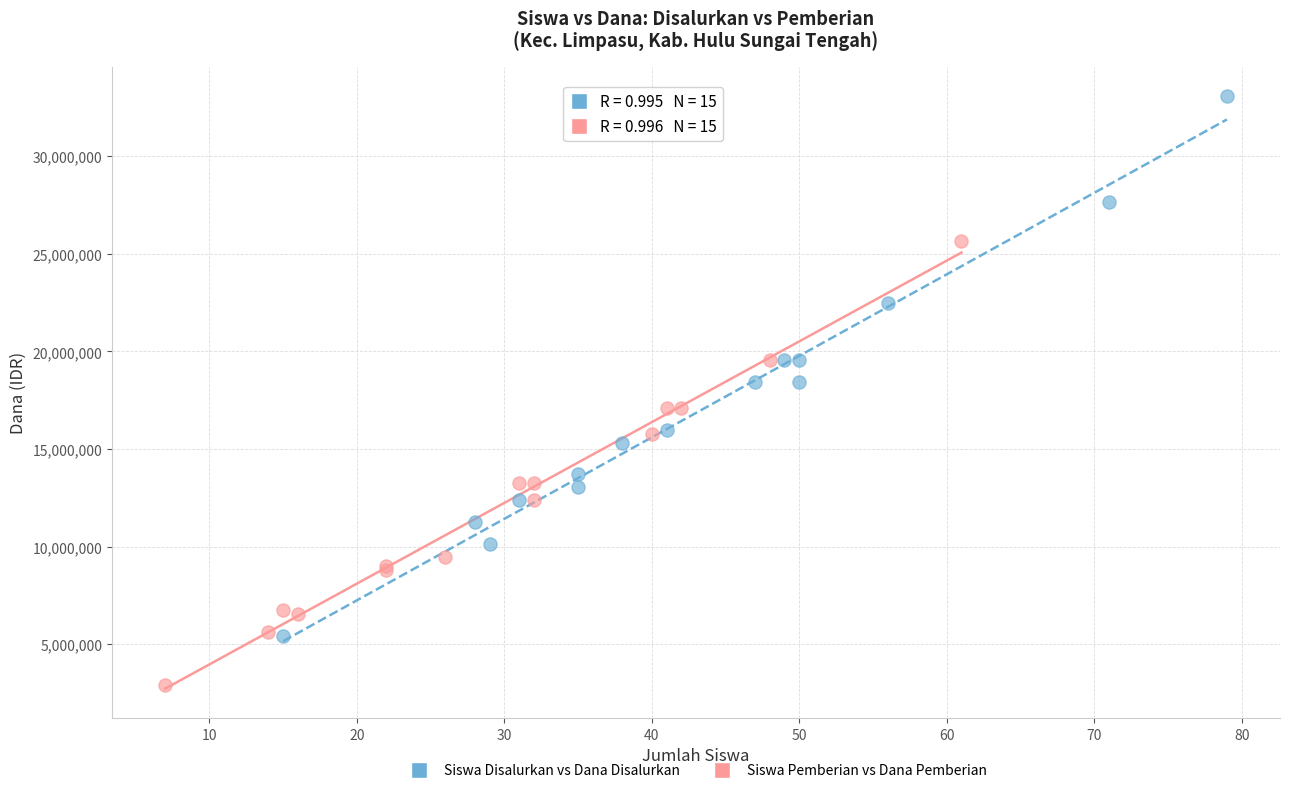

Which series has the widest spread of Y values?

Siswa Disalurkan vs Dana Disalurkan